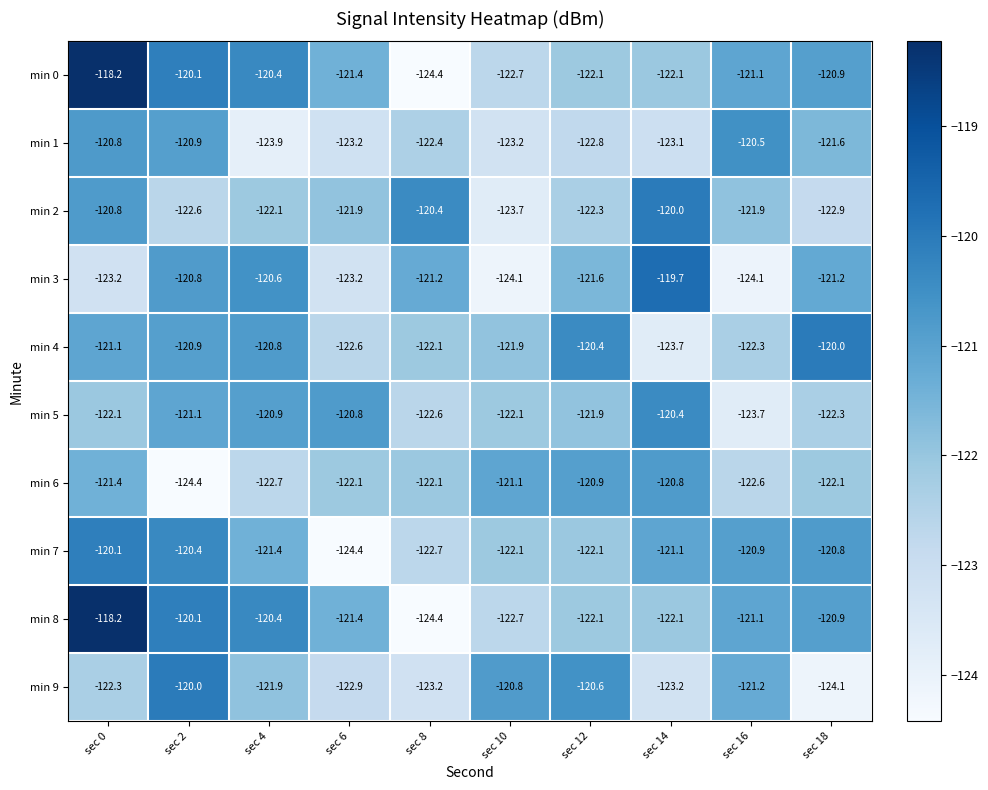

At which label is min 1 closest to -122?

sec 8